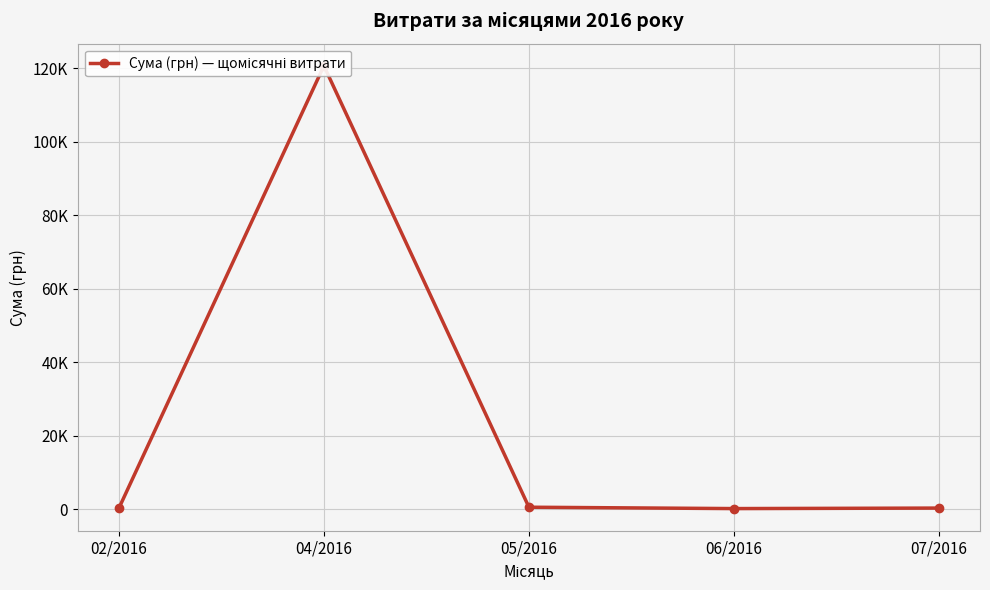

Reading left to right, what are all the values shown in this chart?

218.5	120715.2	504.0	132.0	270.0